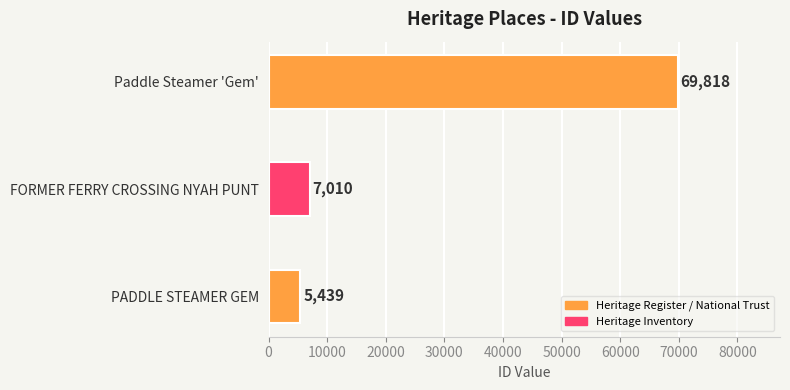

Rank the categories by value from highest to lowest.

Paddle Steamer 'Gem', FORMER FERRY CROSSING NYAH PUNT, PADDLE STEAMER GEM